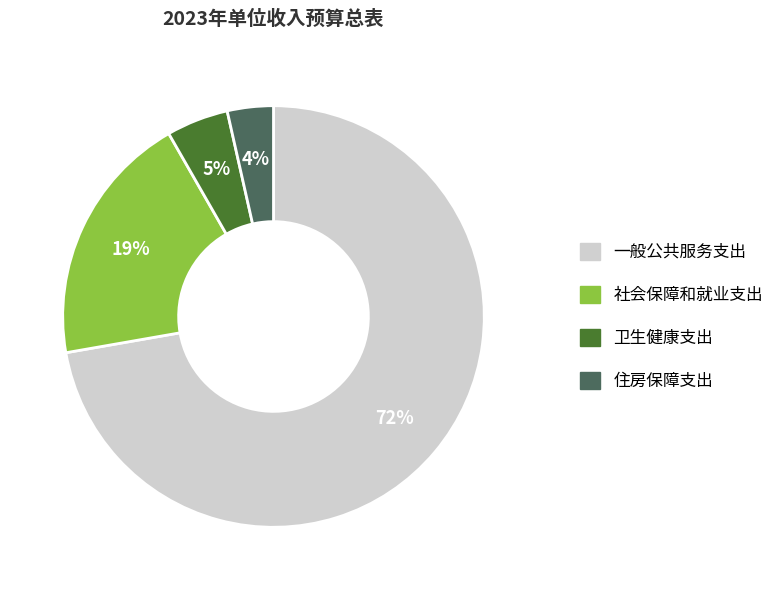

Is it true that 一般公共服务支出 is 79% of the pie?

False